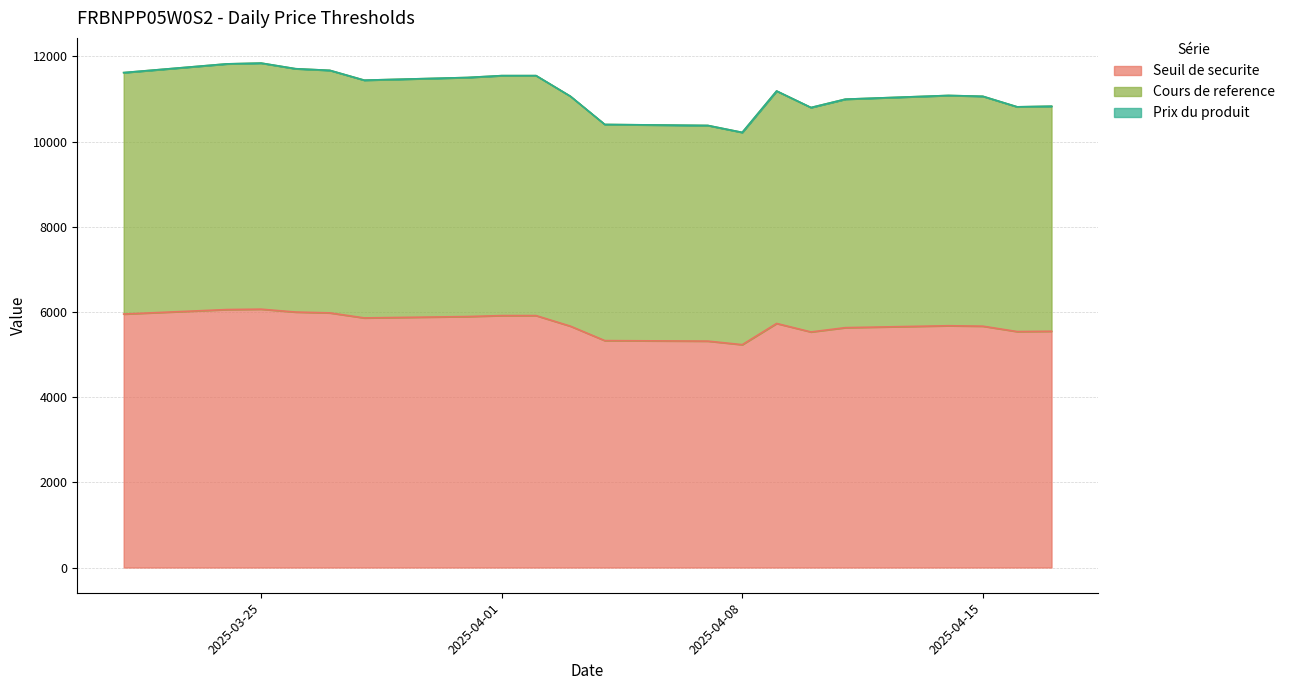

At how many categories does at least one series exceed 6767?

20